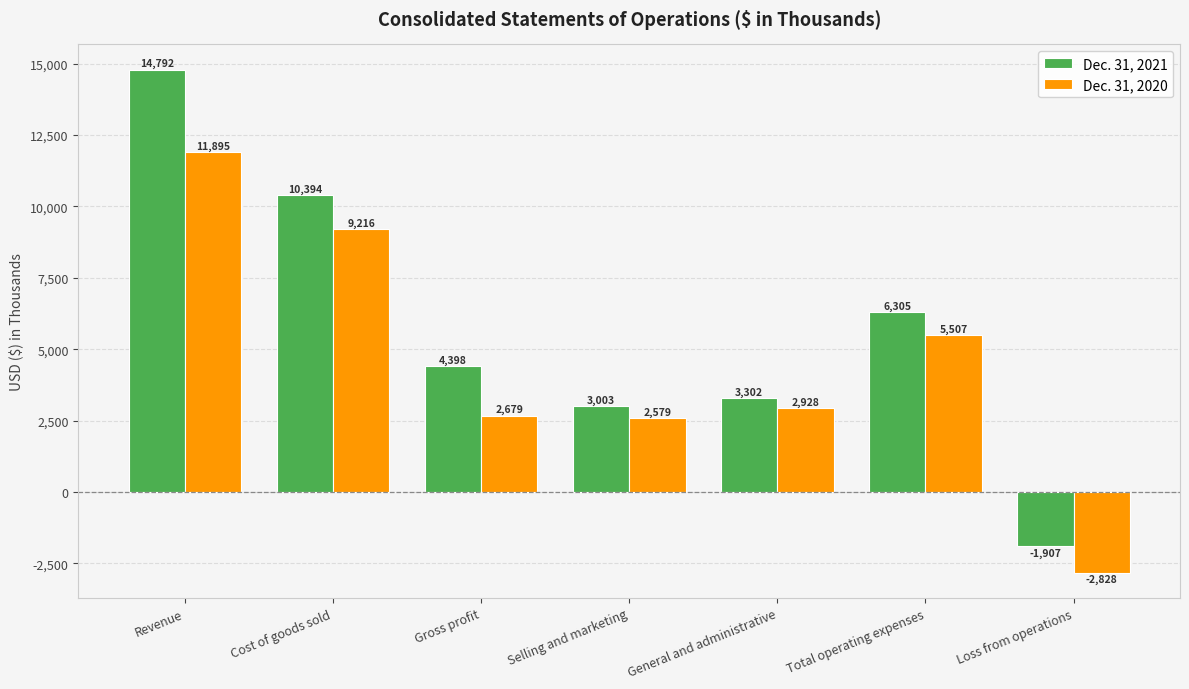

How many data points does each series have?

7